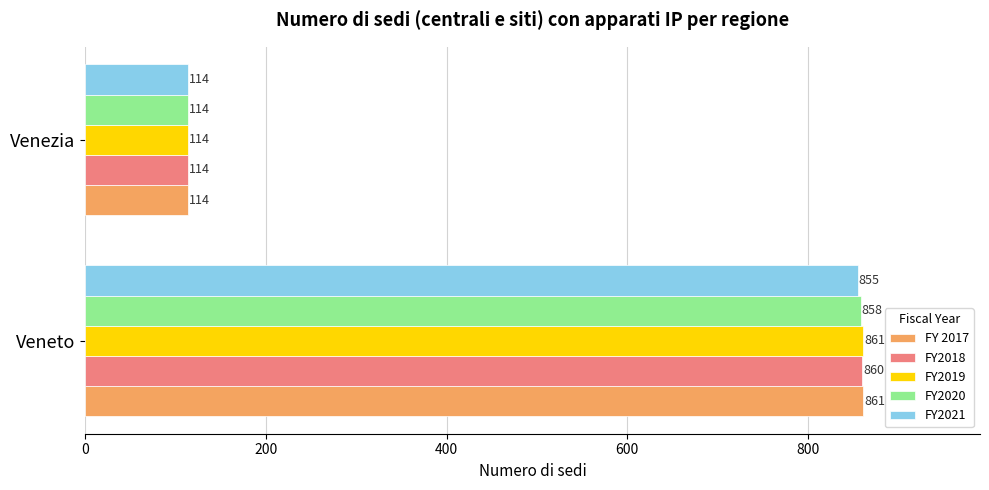

What is the difference between the FY2021 values at Venezia and Veneto?

741